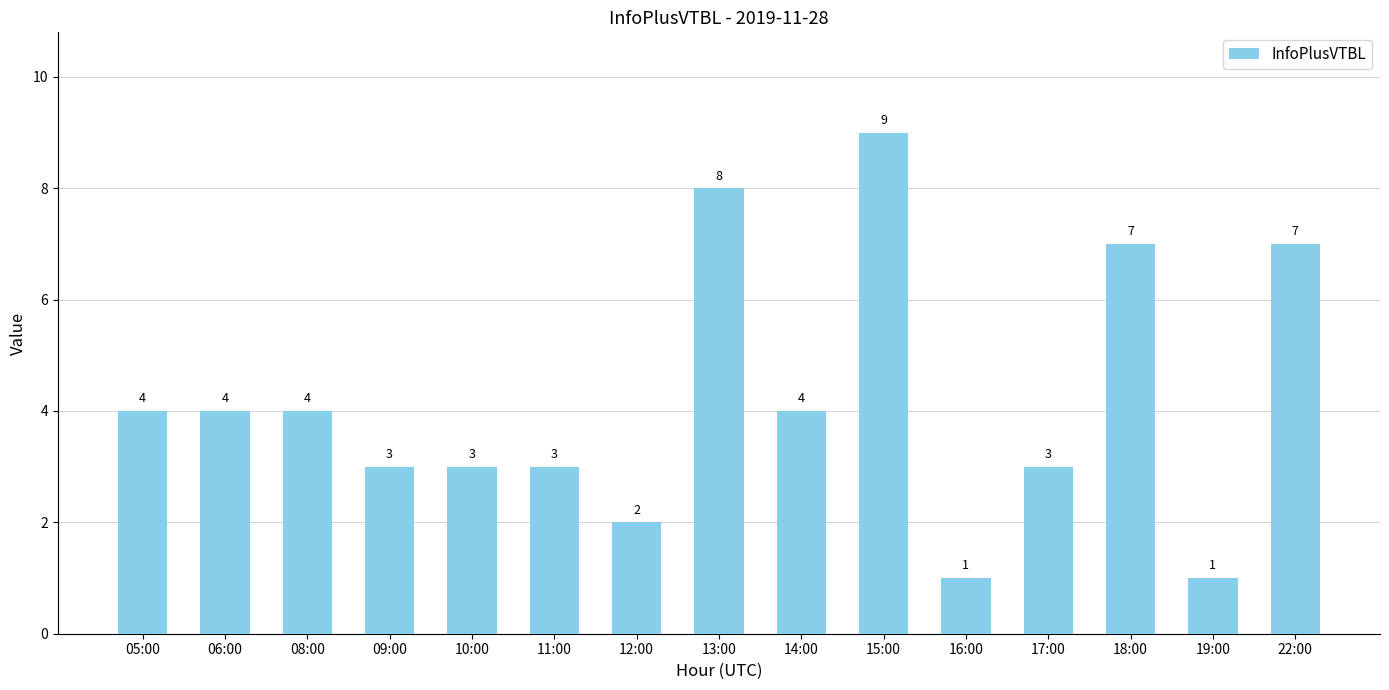

Reading right to left, what are all the values shown in this chart?

22:00=7	19:00=1	18:00=7	17:00=3	16:00=1	15:00=9	14:00=4	13:00=8	12:00=2	11:00=3	10:00=3	09:00=3	08:00=4	06:00=4	05:00=4